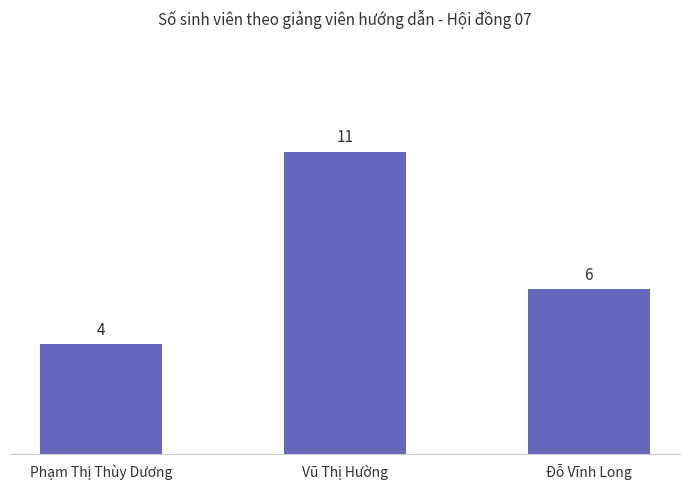

Rank the categories by value from lowest to highest.

Phạm Thị Thùy Dương, Đỗ Vĩnh Long, Vũ Thị Hường